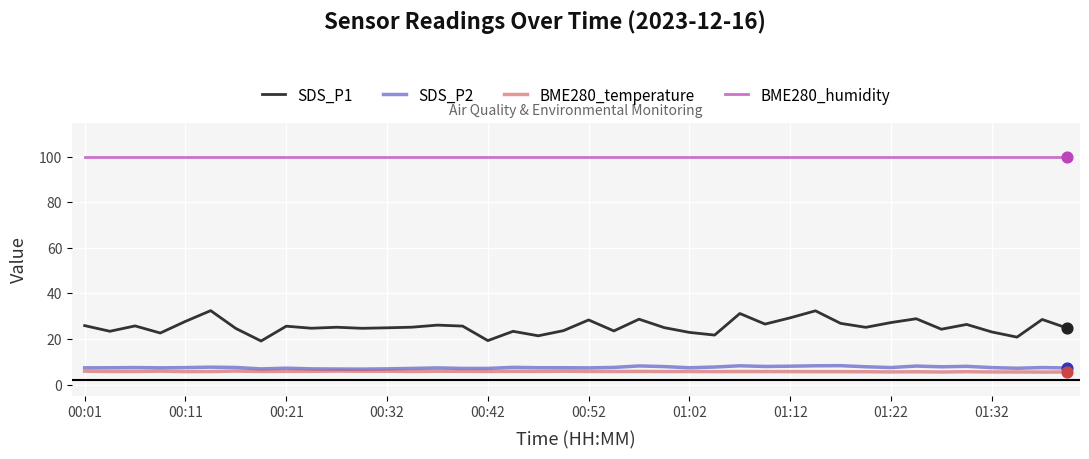

Which series has the largest total across all categories?

BME280_humidity